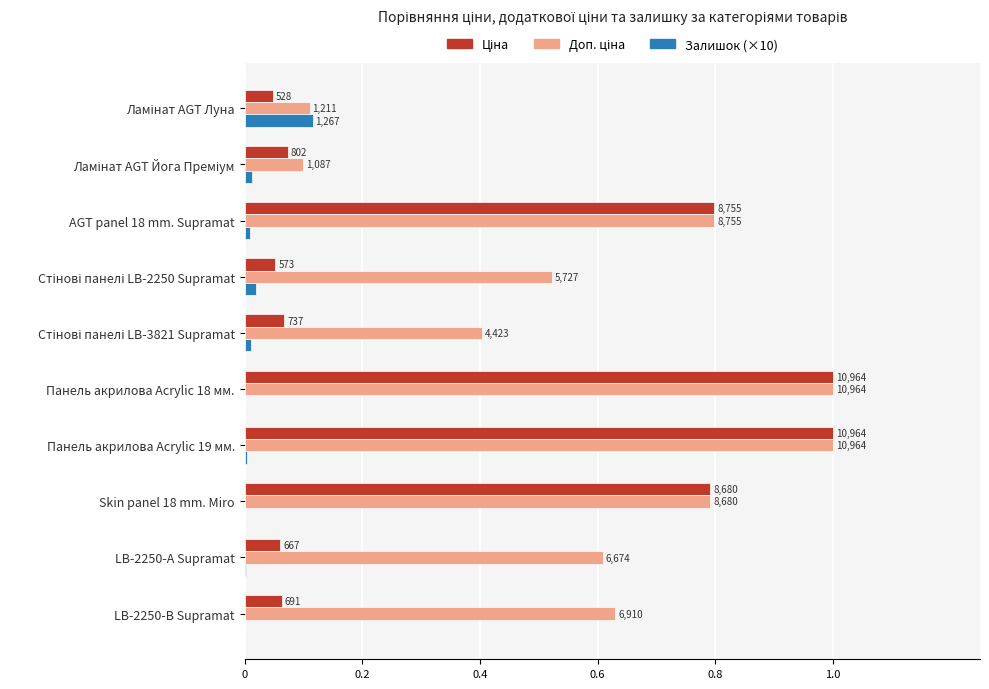

List the series in order of their peak value, lowest first.

Залишок (×10), Ціна, Доп. ціна